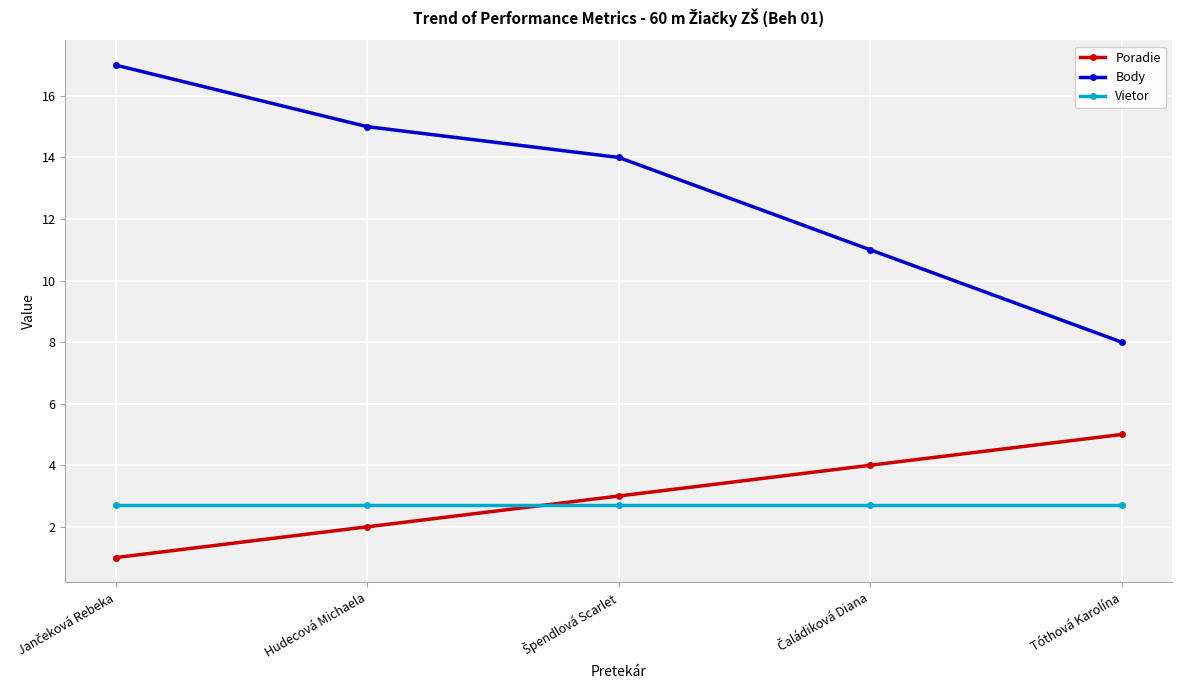

Is it true that Body equals 21.6 at Hudecová Michaela?

False